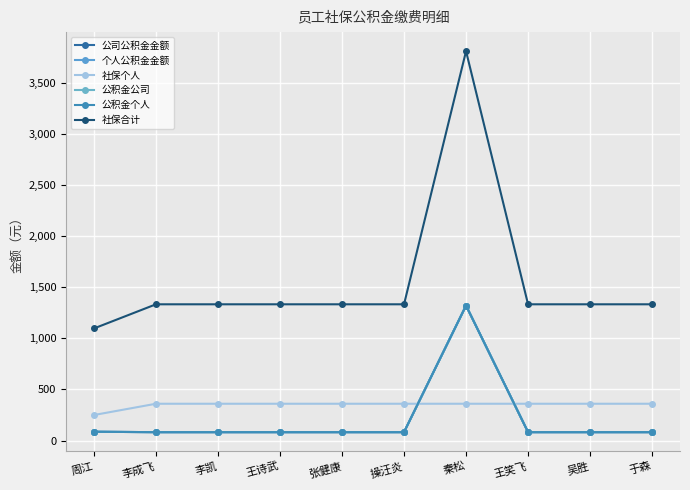

Where is 公司公积金金额 nearest to the value 701?

周江